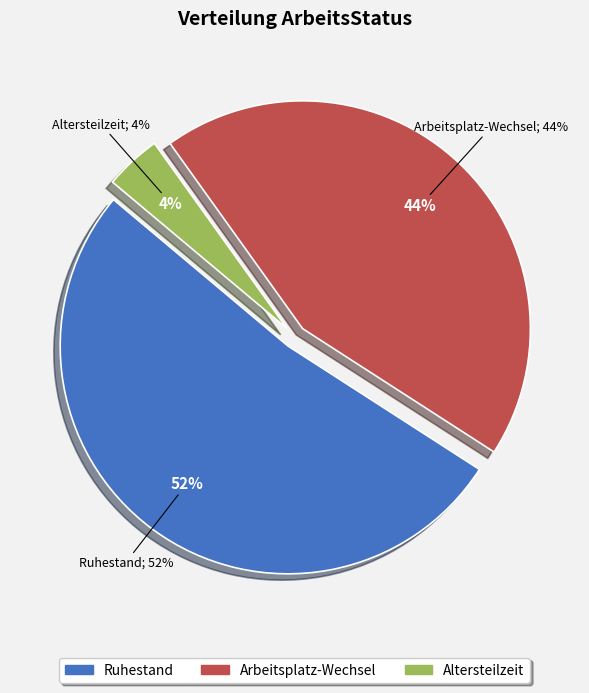

To the nearest percent, what portion does Ruhestand represent?

52%